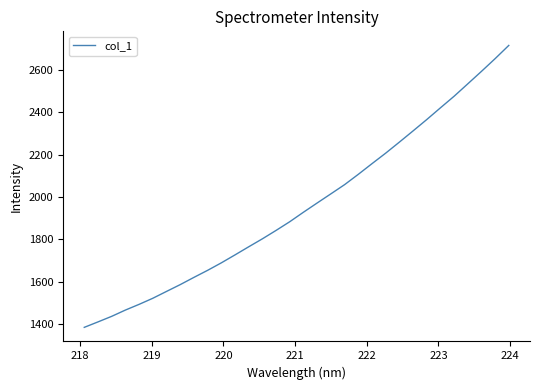

True or false: there are more than 2 points higher than both neighbors.

False